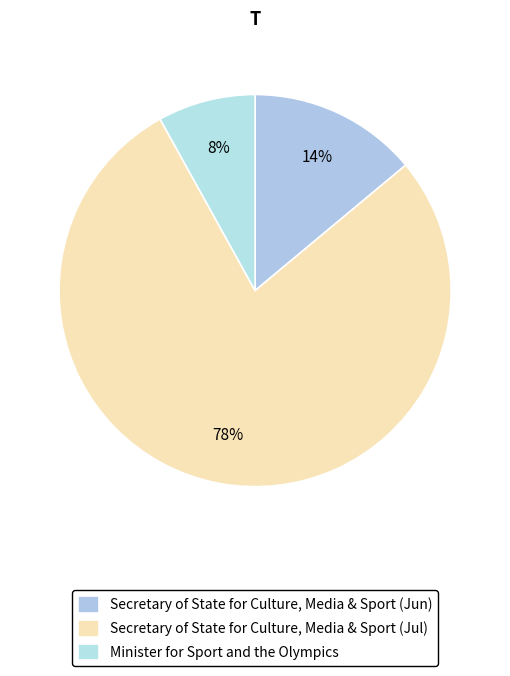

To the nearest percent, what percentage of the pie is Secretary of State for Culture, Media & Sport (Jun)?

14%